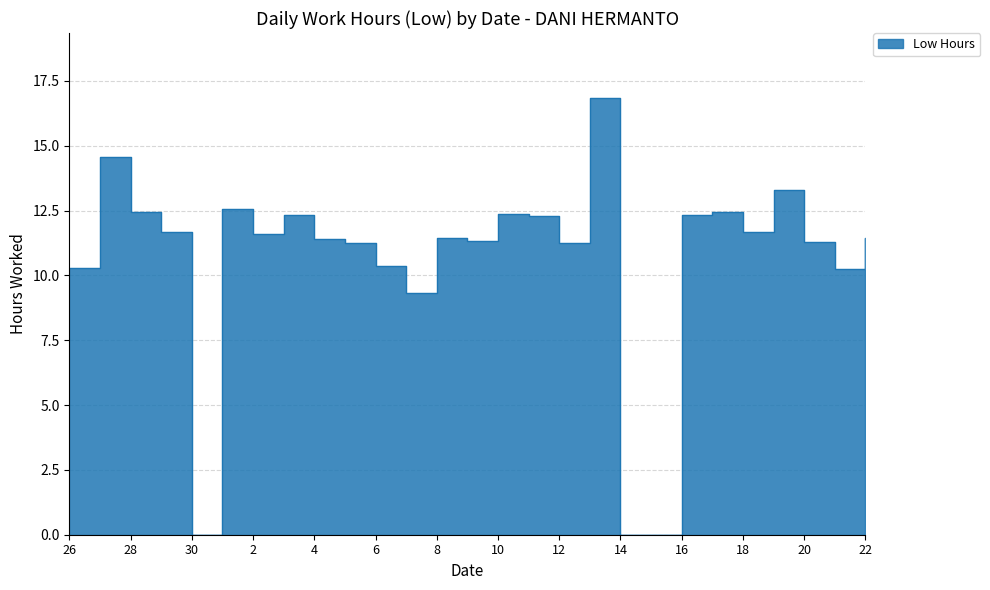

What is the label of the 11th point from the right?

12